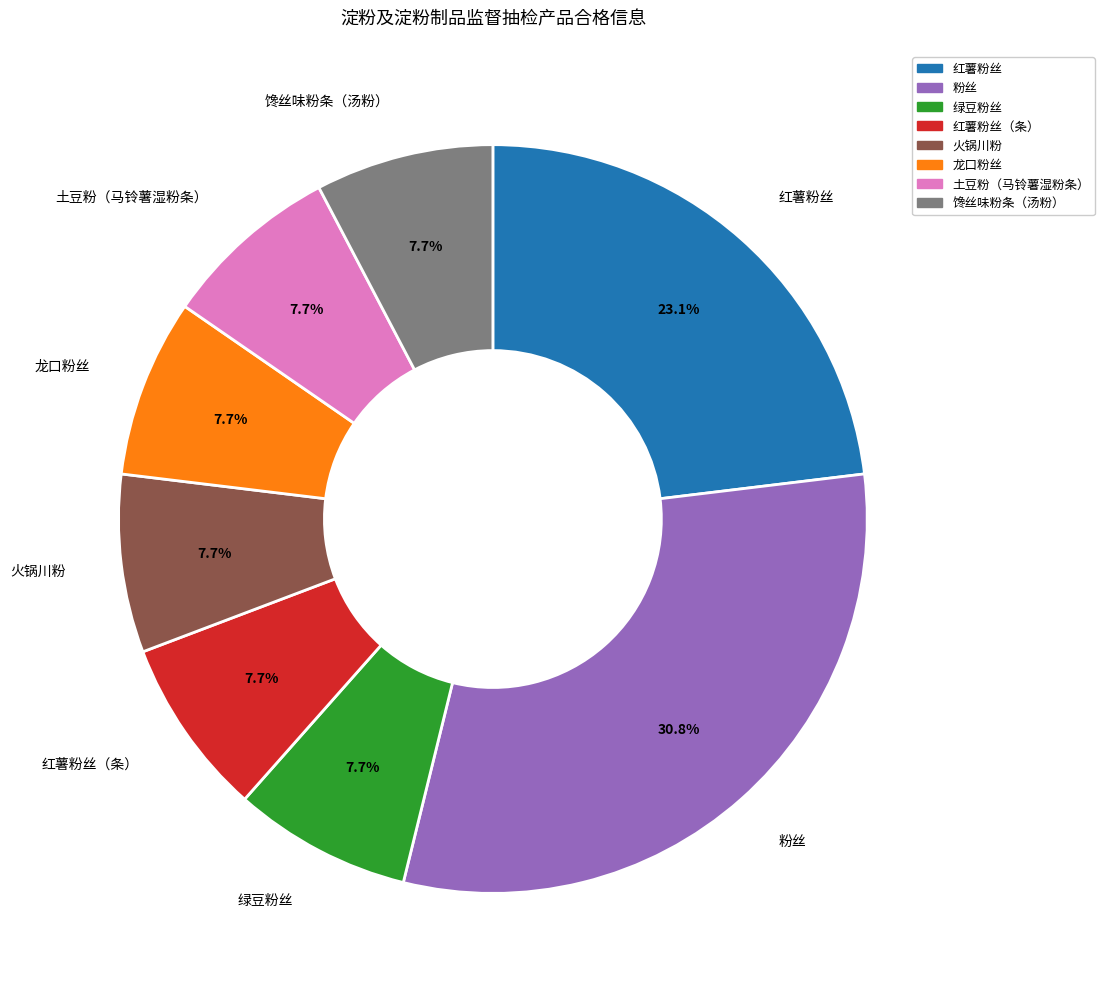

How much of the chart is everything except 粉丝?

69.2%